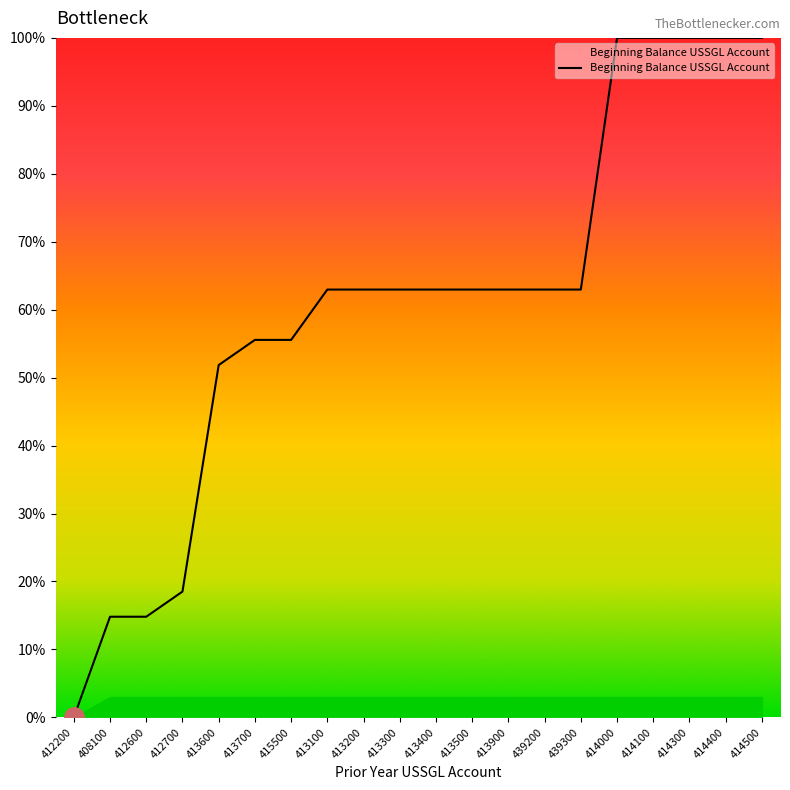

Reading left to right, what are all the values shown in this chart?

0.0	14.8	14.8	18.5	51.9	55.6	55.6	63.0	63.0	63.0	63.0	63.0	63.0	63.0	63.0	100.0	100.0	100.0	100.0	100.0